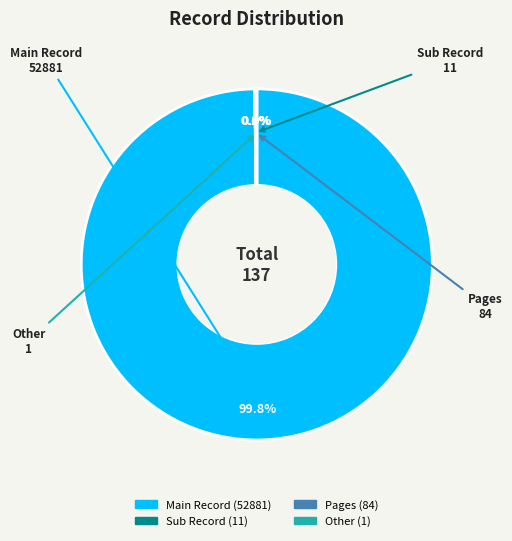

To the nearest percent, what is the average slice percentage?

25%